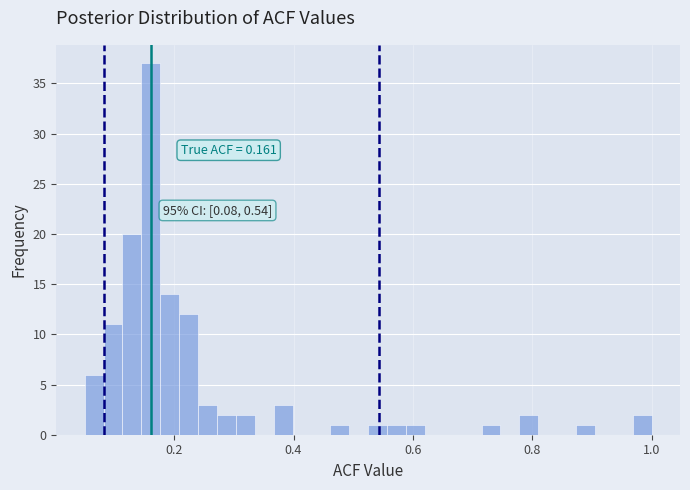

Around what value on the x-axis is the tallest bar? Give the approximate position of its centre, as read against the axis.

0.16